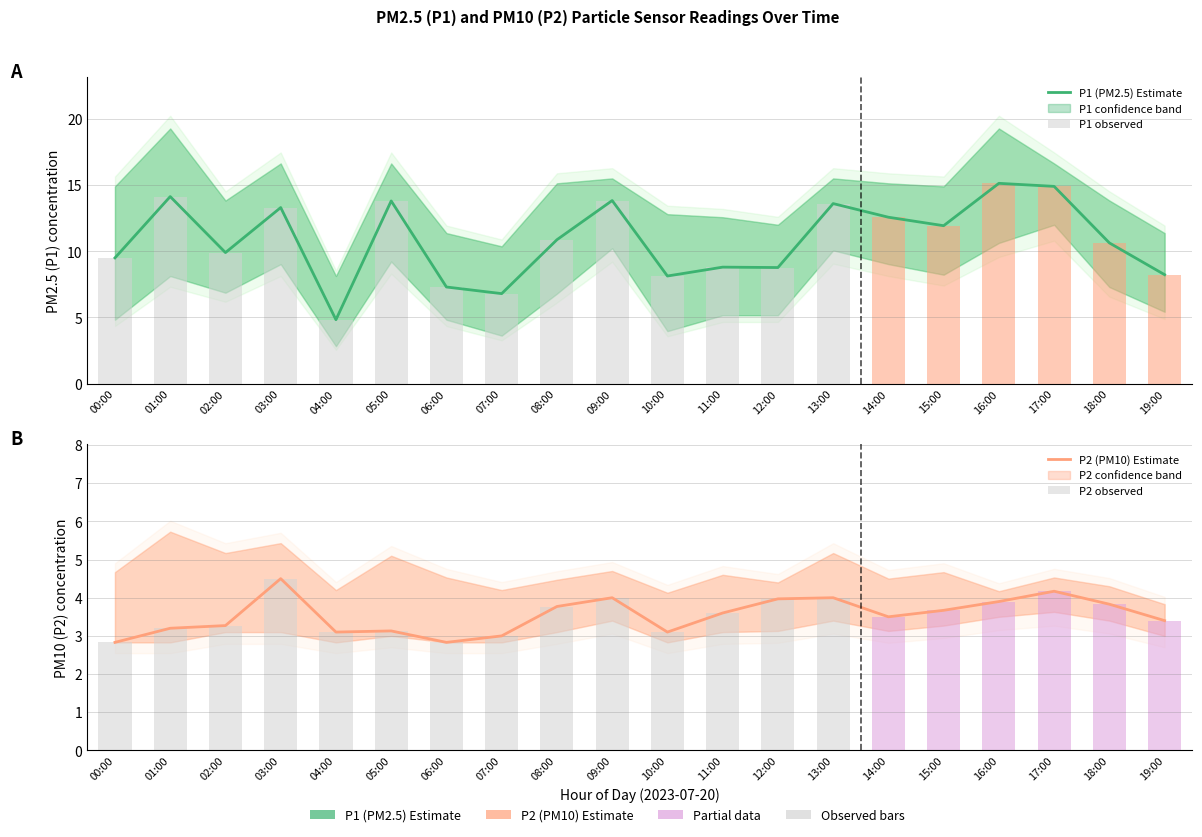

Reading left to right, extract all data points from this chart.

P1 (PM2.5) Estimate: 00:00=9.5	01:00=14.1	02:00=9.9	03:00=13.3	04:00=4.8	05:00=13.8	06:00=7.3	07:00=6.8	08:00=10.9	09:00=13.8	10:00=8.1	11:00=8.8	12:00=8.8	13:00=13.6	14:00=12.6	15:00=11.9	16:00=15.1	17:00=14.9	18:00=10.6	19:00=8.2
P1 observed: 00:00=9.5	01:00=14.1	02:00=9.9	03:00=13.3	04:00=4.8	05:00=13.8	06:00=7.3	07:00=6.8	08:00=10.9	09:00=13.8	10:00=8.1	11:00=8.8	12:00=8.8	13:00=13.6	14:00=12.6	15:00=11.9	16:00=15.1	17:00=14.9	18:00=10.6	19:00=8.2
P2 (PM10) Estimate: 00:00=2.8	01:00=3.2	02:00=3.3	03:00=4.5	04:00=3.1	05:00=3.1	06:00=2.8	07:00=3.0	08:00=3.8	09:00=4.0	10:00=3.1	11:00=3.6	12:00=4.0	13:00=4.0	14:00=3.5	15:00=3.7	16:00=3.9	17:00=4.2	18:00=3.8	19:00=3.4
P2 observed: 00:00=2.8	01:00=3.2	02:00=3.3	03:00=4.5	04:00=3.1	05:00=3.1	06:00=2.8	07:00=3.0	08:00=3.8	09:00=4.0	10:00=3.1	11:00=3.6	12:00=4.0	13:00=4.0	14:00=3.5	15:00=3.7	16:00=3.9	17:00=4.2	18:00=3.8	19:00=3.4